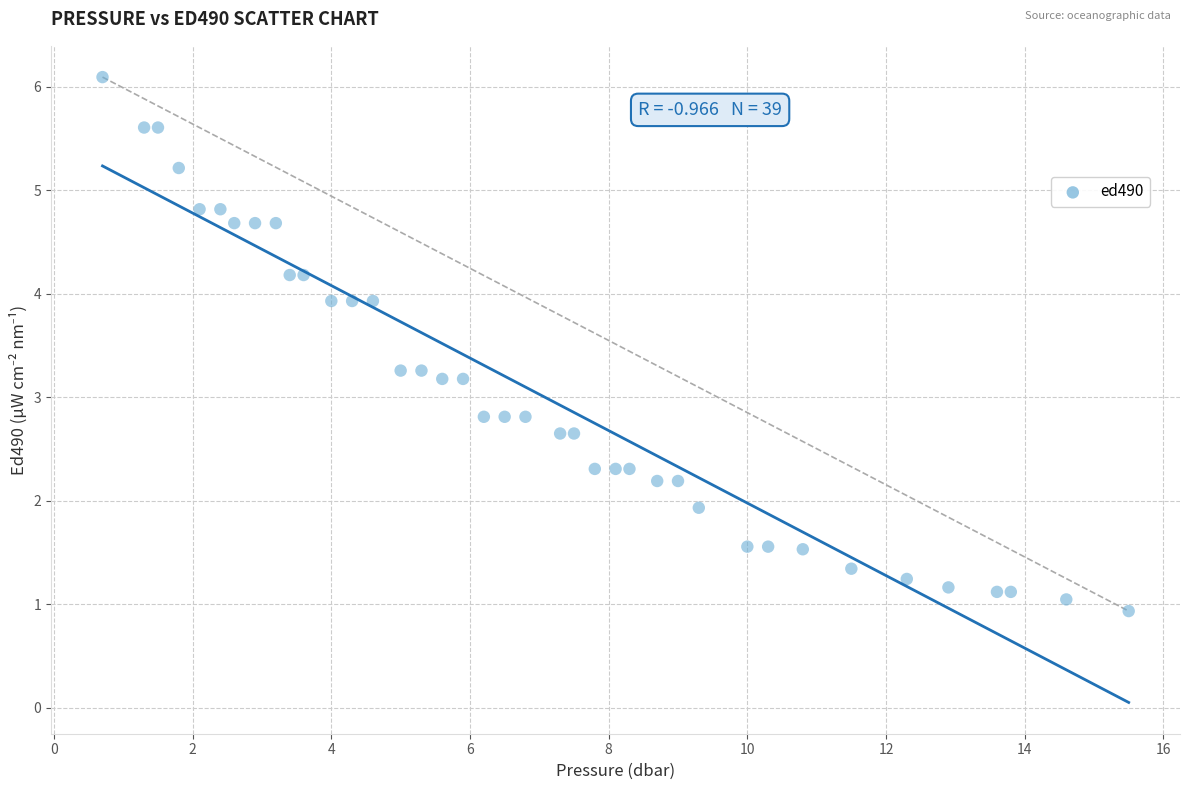

What is the range of Y values (max minus min)?

5.2